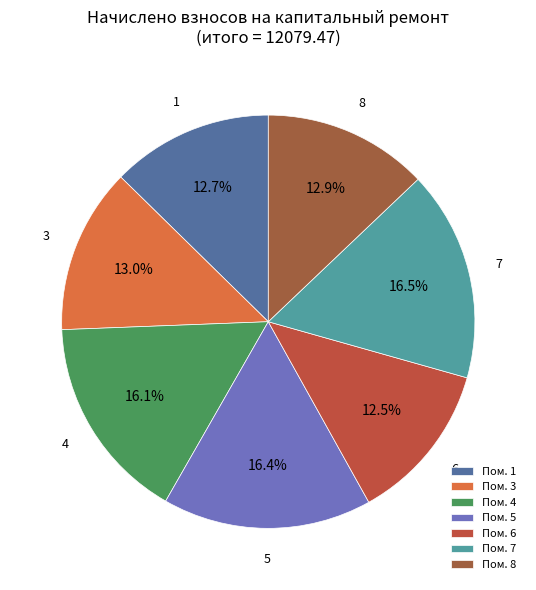

How many slices are in this pie chart?

7